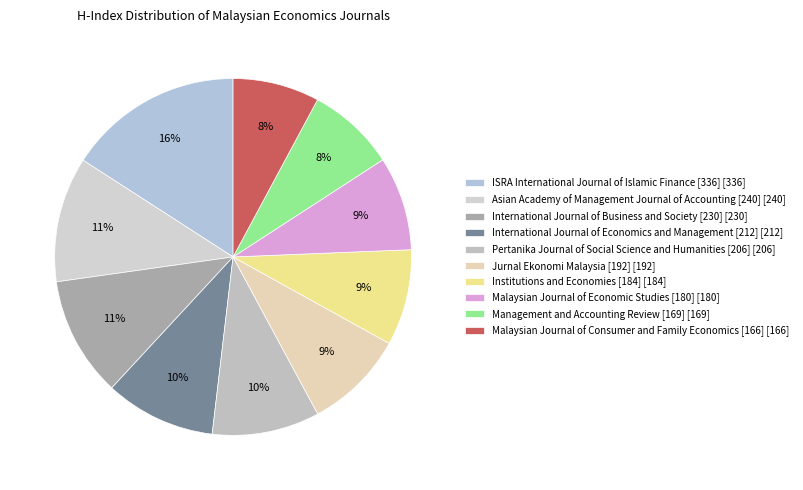

To the nearest percent, what is the combined percentage of Management and Accounting Review [169] and International Journal of Business and Society [230]?

19%